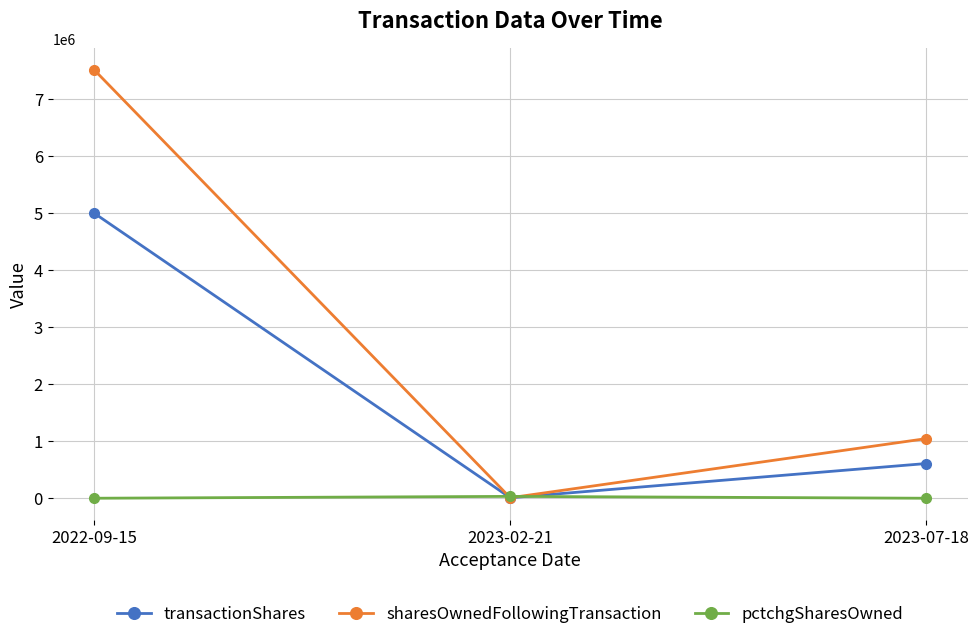

Does the chart have visible grid lines?

Yes